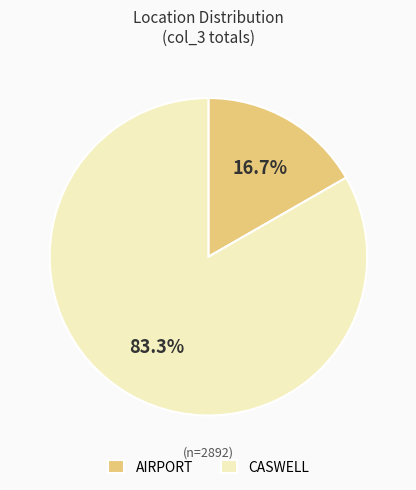

What is the ratio of the value at CASWELL to the value at AIRPORT?

5.0